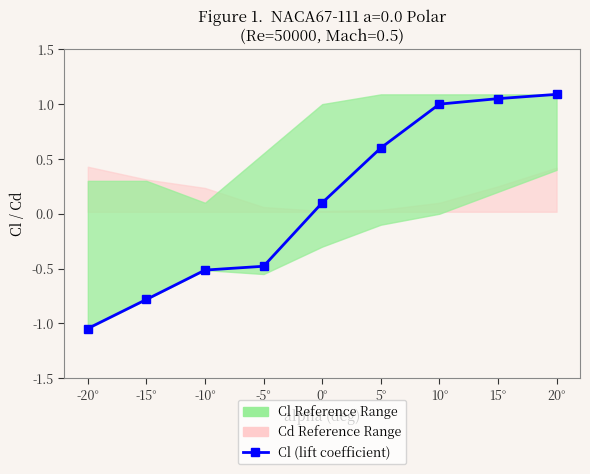

Reading left to right, extract all data points from this chart.

-1.0	-0.8	-0.5	-0.5	0.1	0.6	1.0	1.1	1.1